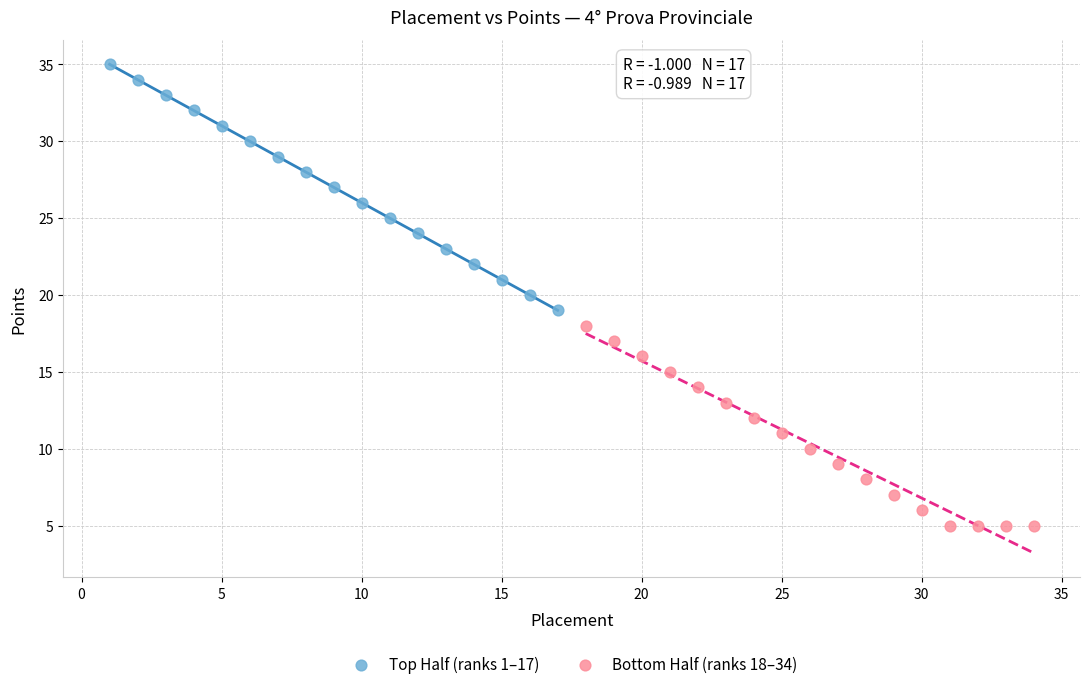

Which series has the widest spread of Y values?

Top Half (ranks 1–17)